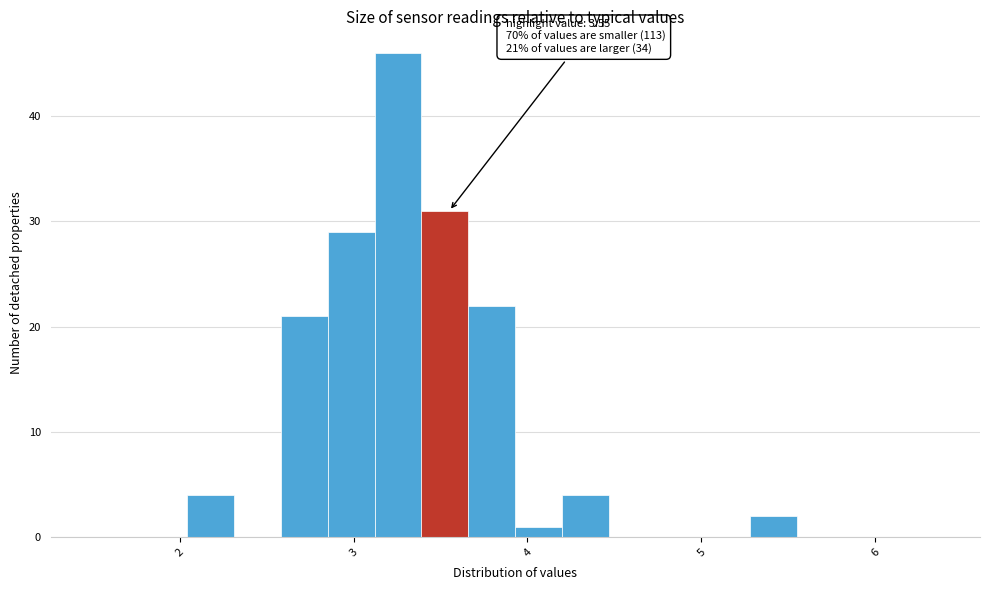

Around what value on the x-axis is the tallest bar? Give the approximate position of its centre, as read against the axis.

3.3